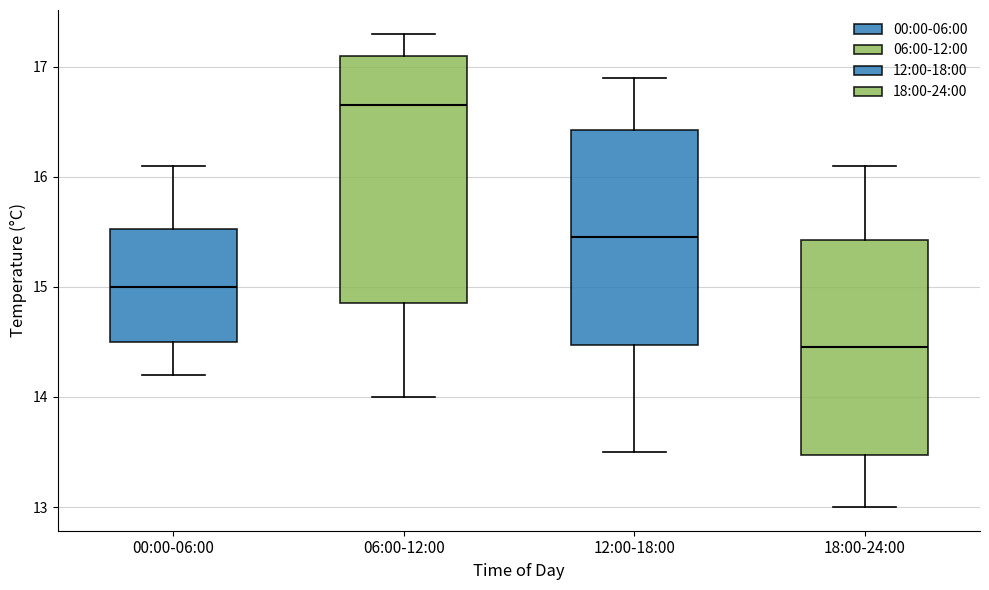

Reading left to right, transcribe this box plot: for each box, give where its median line is, the range the box spans, and where its two whiskers end, as read against the y-axis. The values are not printed on the chart, so give them approximately, as read against the axis.

00:00-06:00: median 15.0, box 14.5 to 15.5, whiskers 14.2 to 16.1
06:00-12:00: median 16.7, box 14.9 to 17.1, whiskers 14.0 to 17.3
12:00-18:00: median 15.5, box 14.5 to 16.4, whiskers 13.5 to 16.9
18:00-24:00: median 14.5, box 13.5 to 15.4, whiskers 13.0 to 16.1